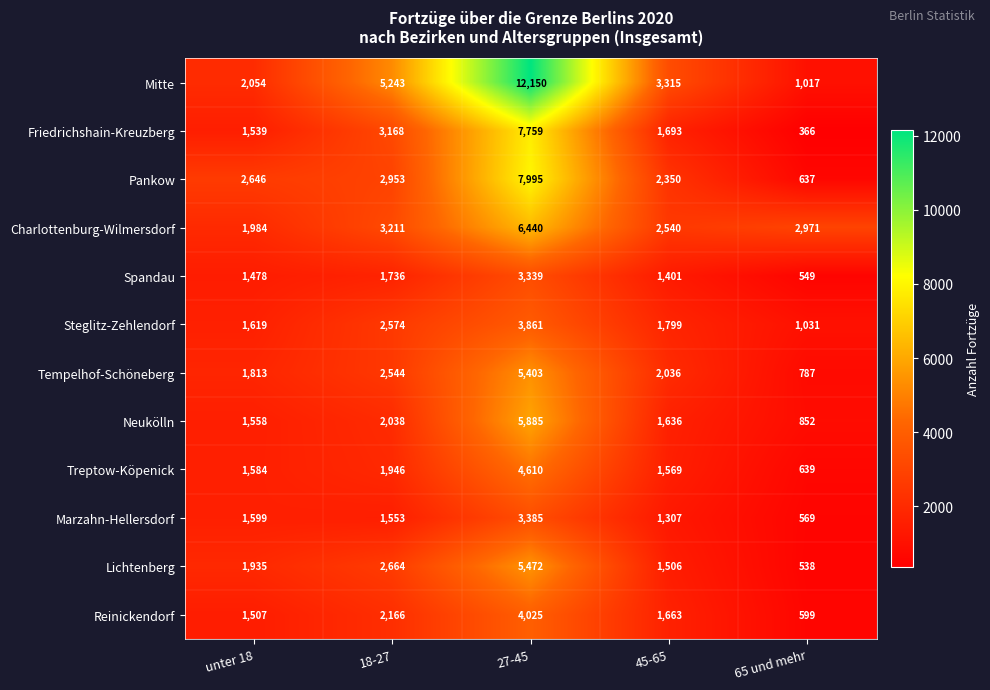

The Neukölln series shows 852 at 65 und mehr. True or false?

True